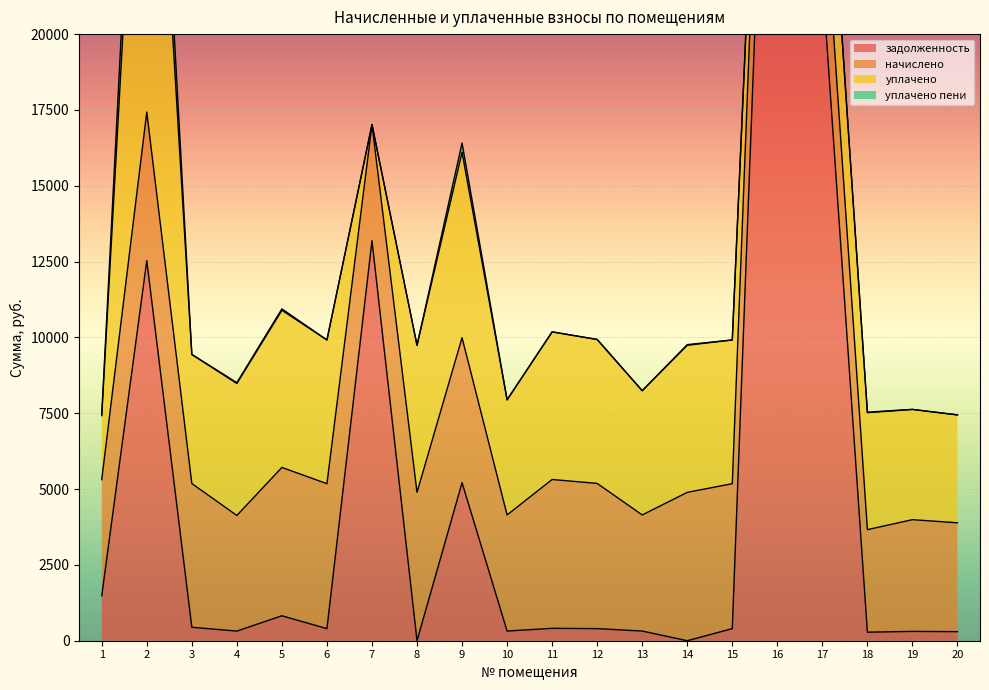

What is the maximum value shown in the chart?

39790.3